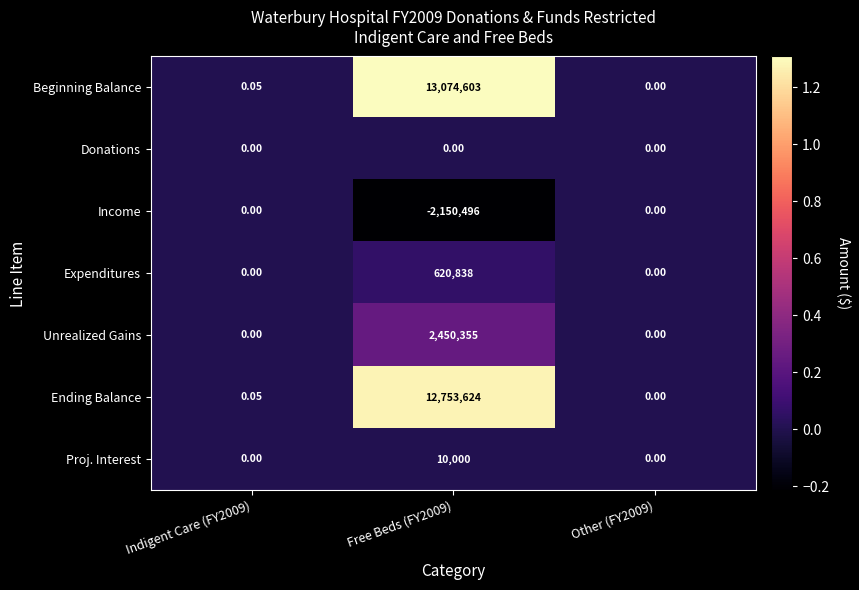

Which series has the widest spread of values?

Beginning Balance